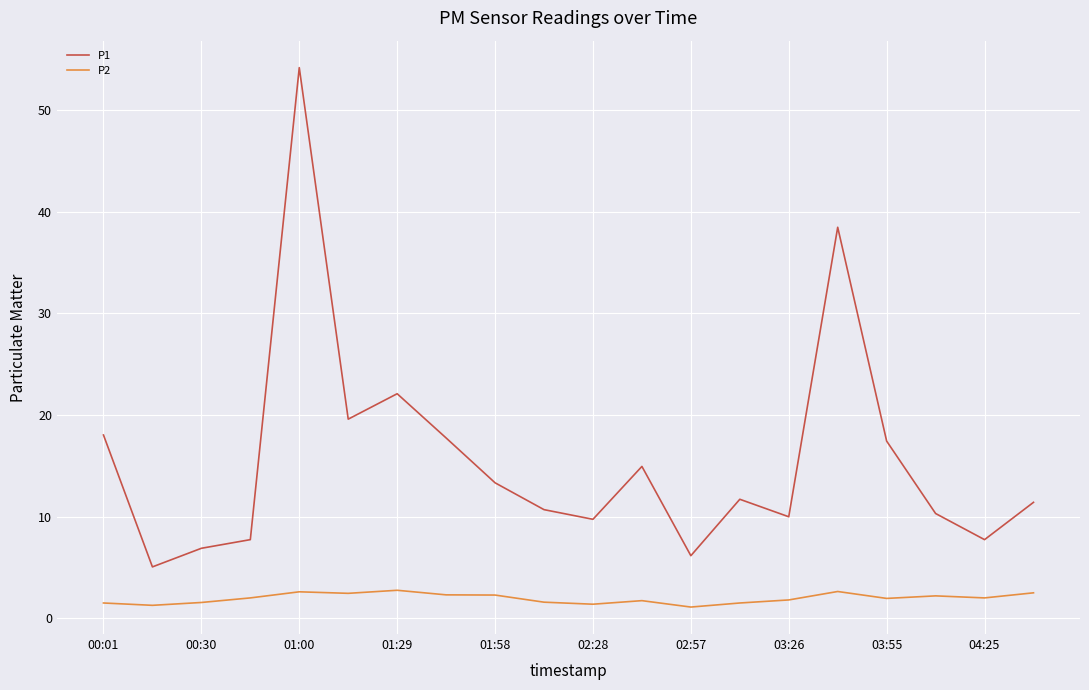

What is the sum of all P1 values?

313.0